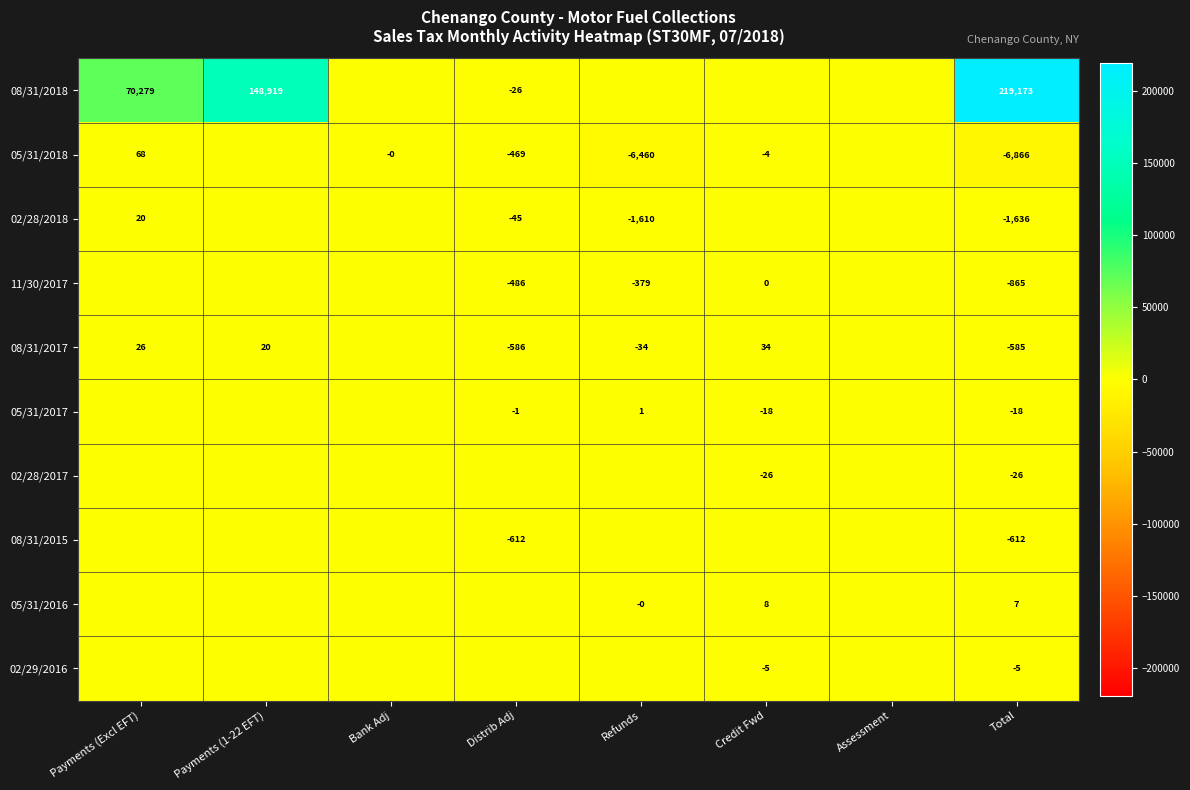

What is the difference between the 08/31/2017 values at Credit Fwd and Distrib Adj?

620